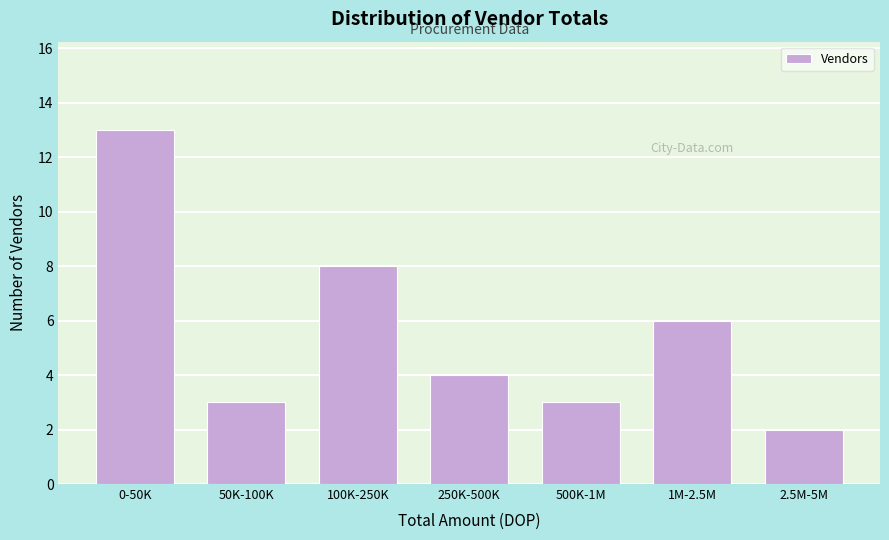

Reading left to right, transcribe all the data shown in this chart.

13	3	8	4	3	6	2